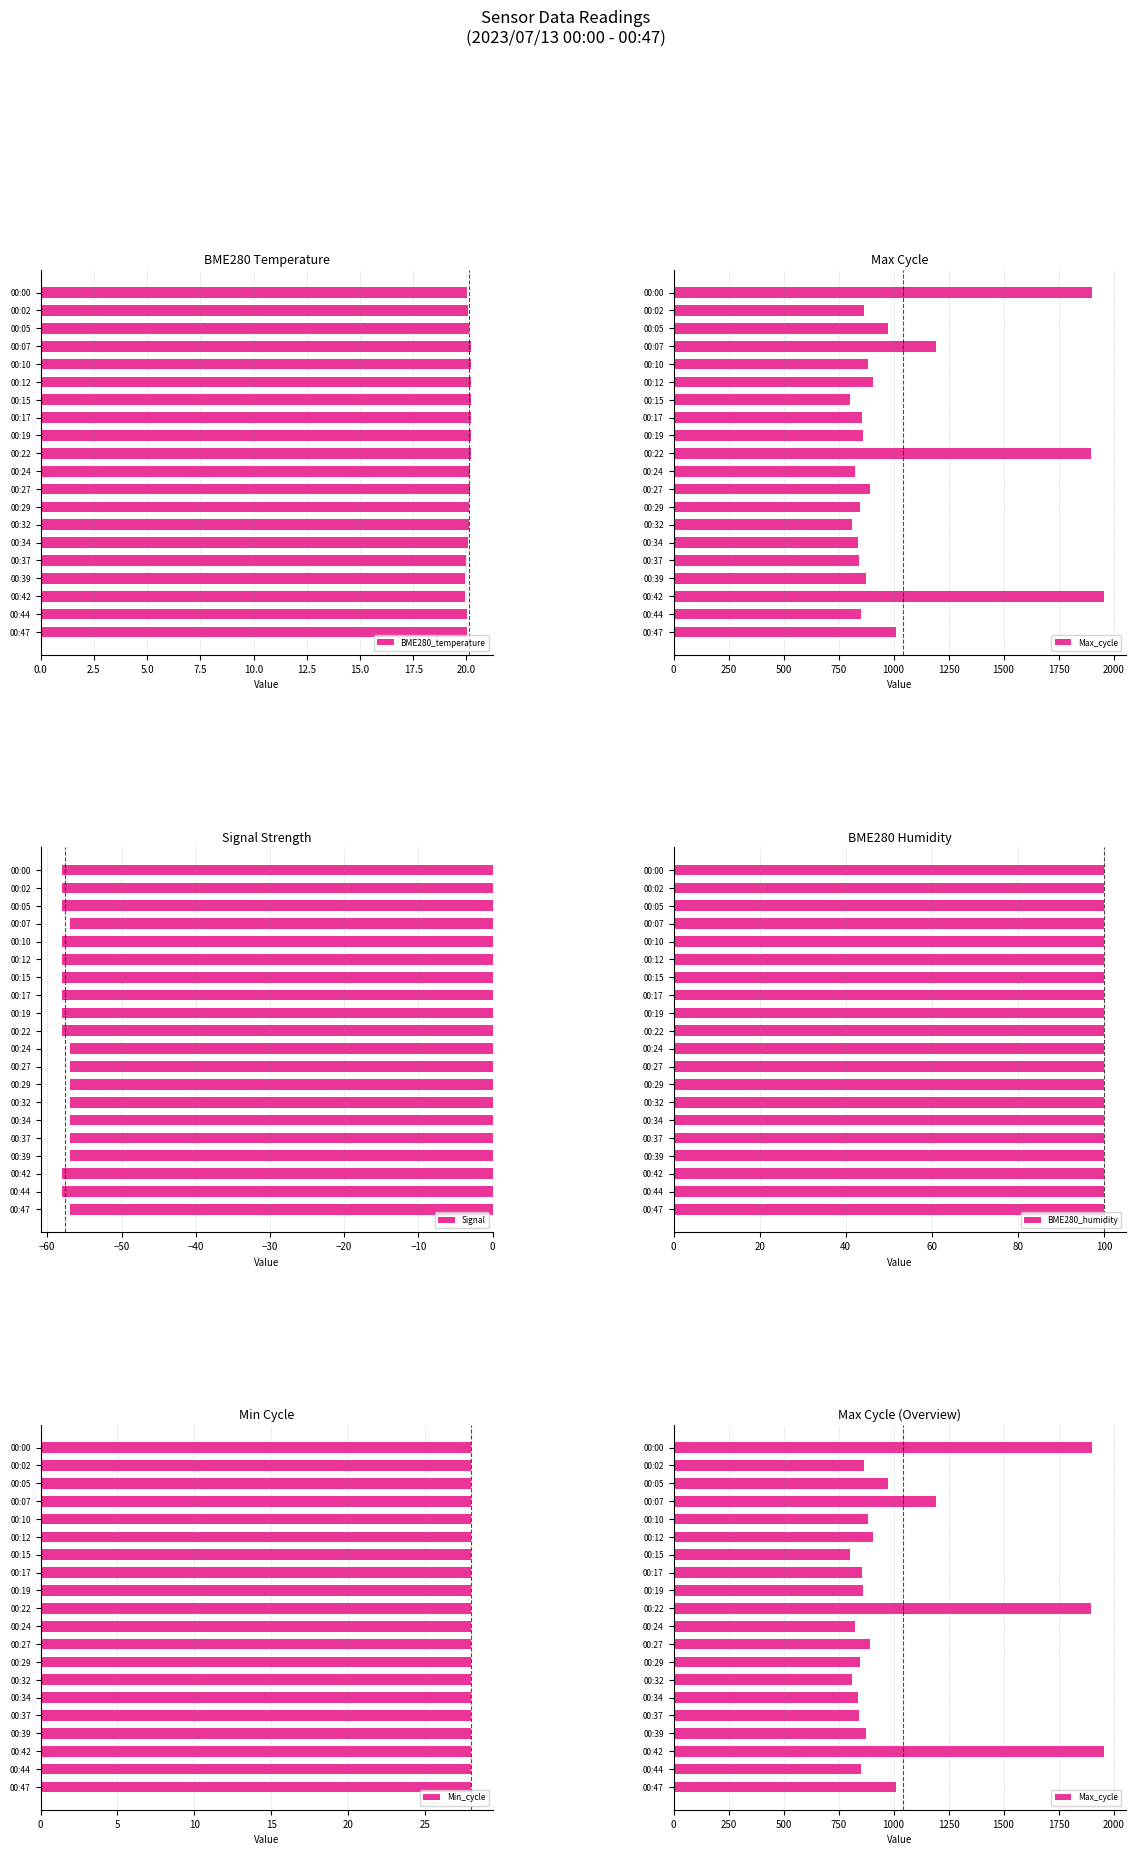

What is the value of the Max_cycle bar at the 3rd from the left?

976.0